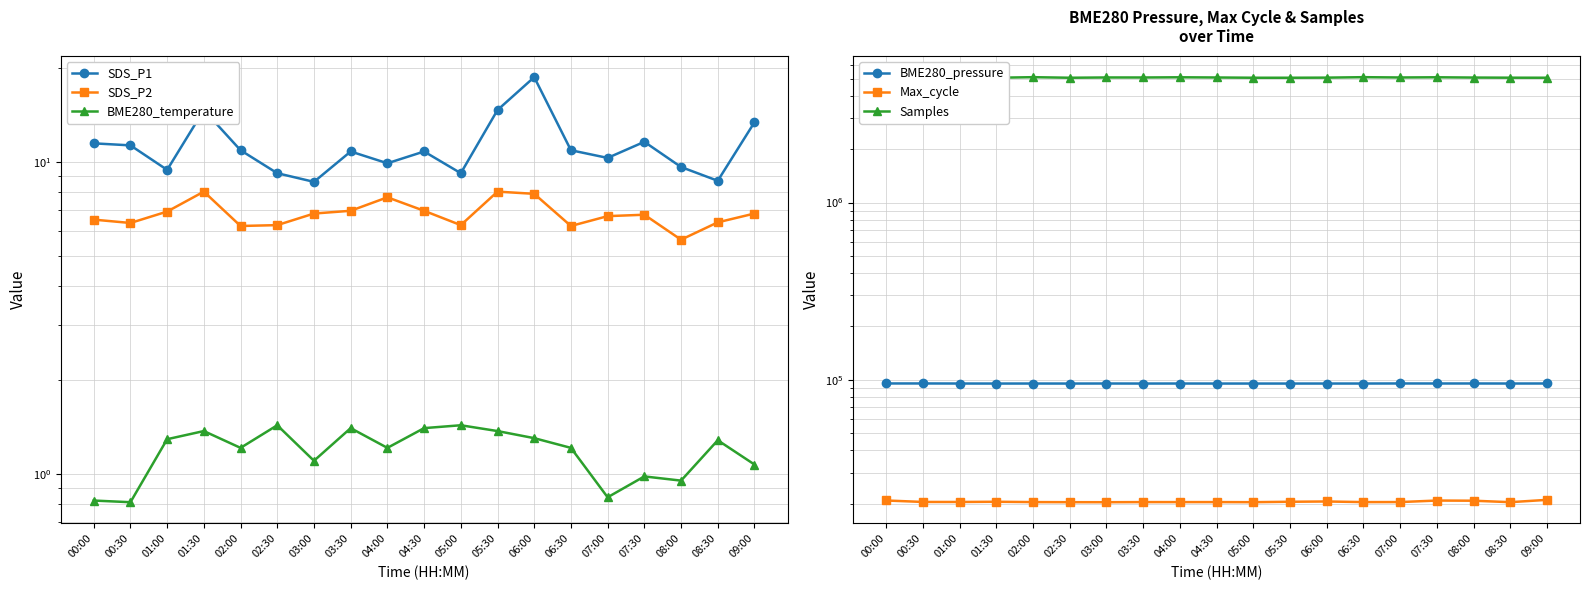

What is the label of the 14th point from the right?

02:30